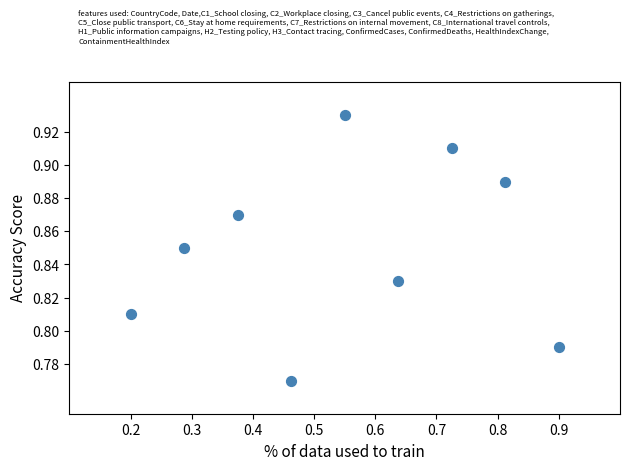

What is the range of X values (max minus min)?

0.7